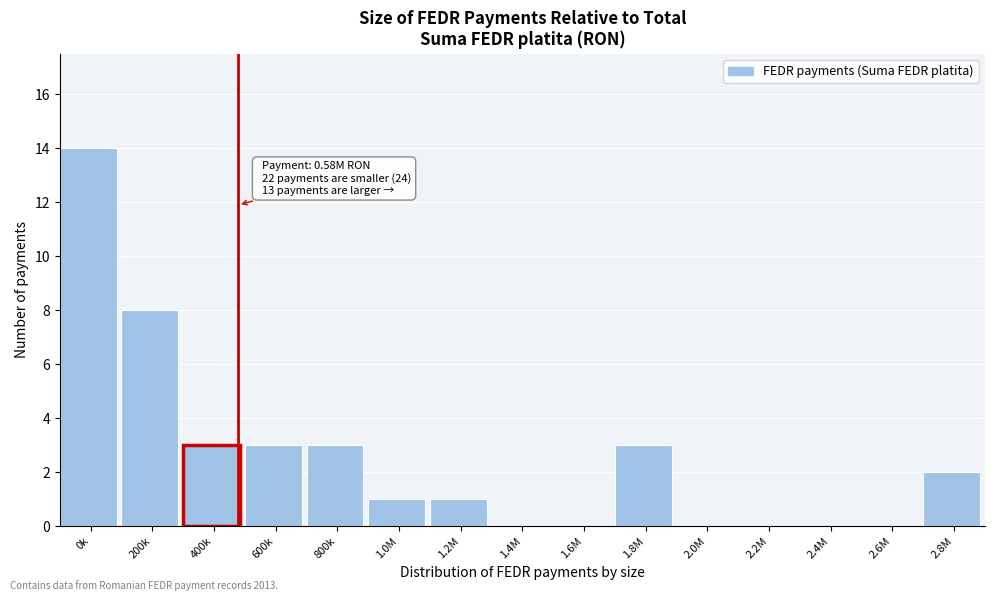

Reading left to right, what are all the values shown in this chart?

0k=14	200k=8	400k=3	600k=3	800k=3	1.0M=1	1.2M=1	1.4M=0	1.6M=0	1.8M=3	2.0M=0	2.2M=0	2.4M=0	2.6M=0	2.8M=2